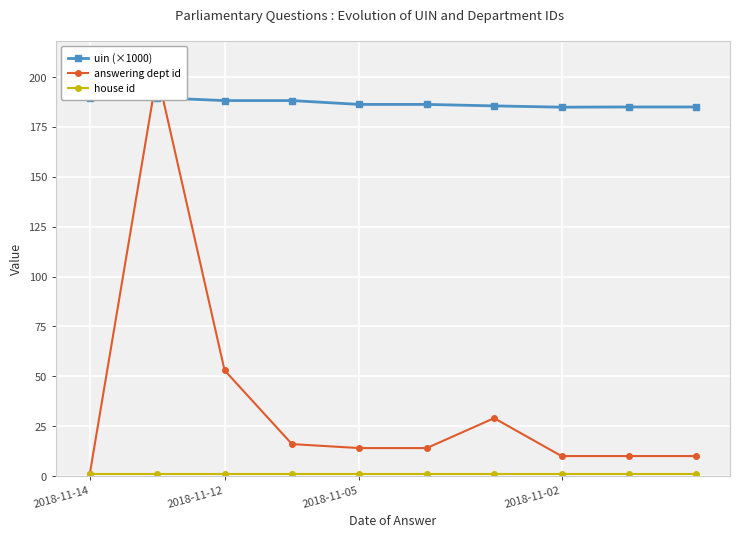

Is the value of house id at 2018-11-05 greater than the value of uin (×1000) at 2018-11-12?

No